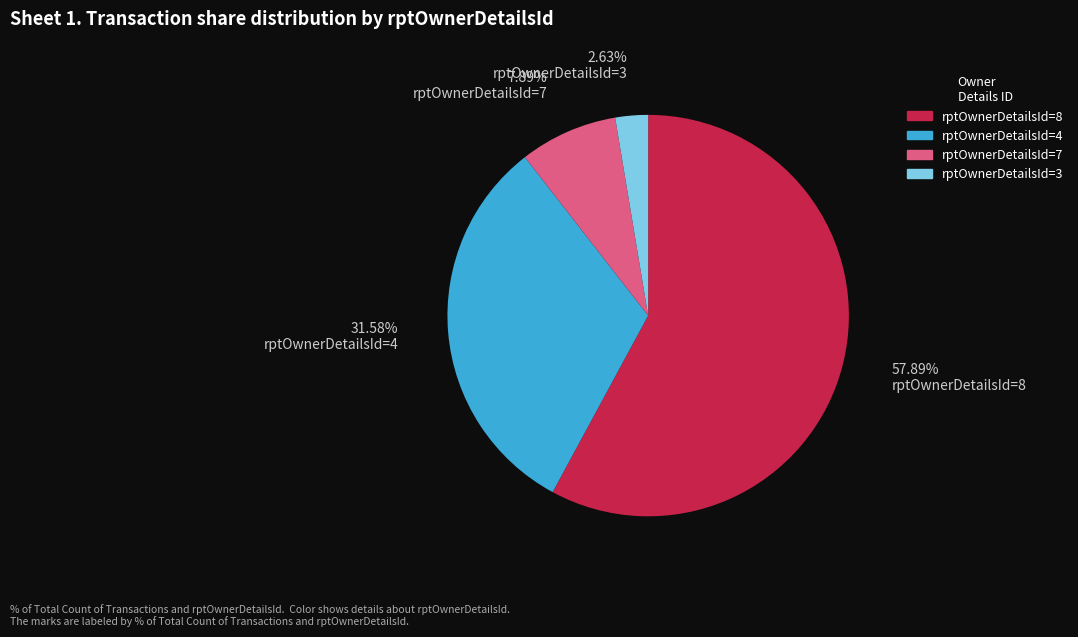

How many segments does this pie chart have?

4